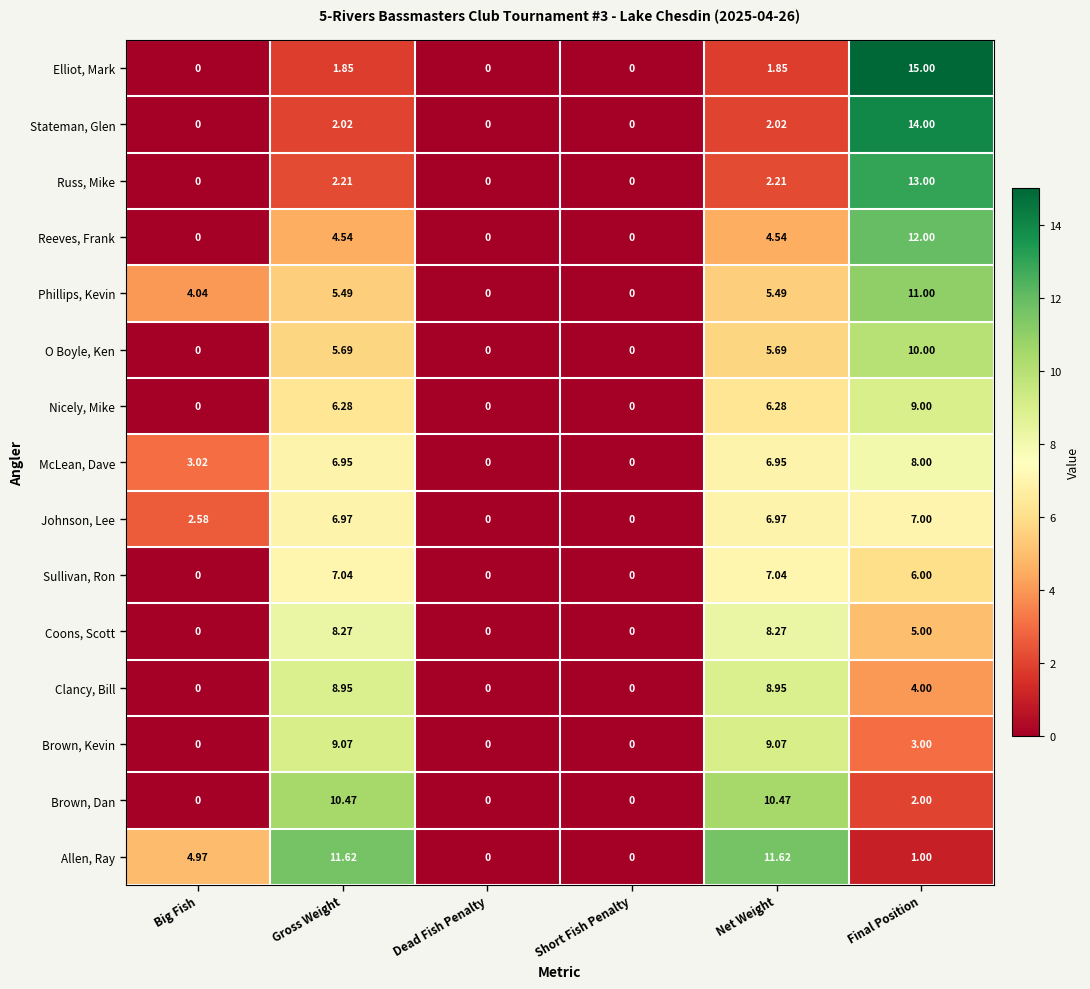

How many series are shown in this chart?

15